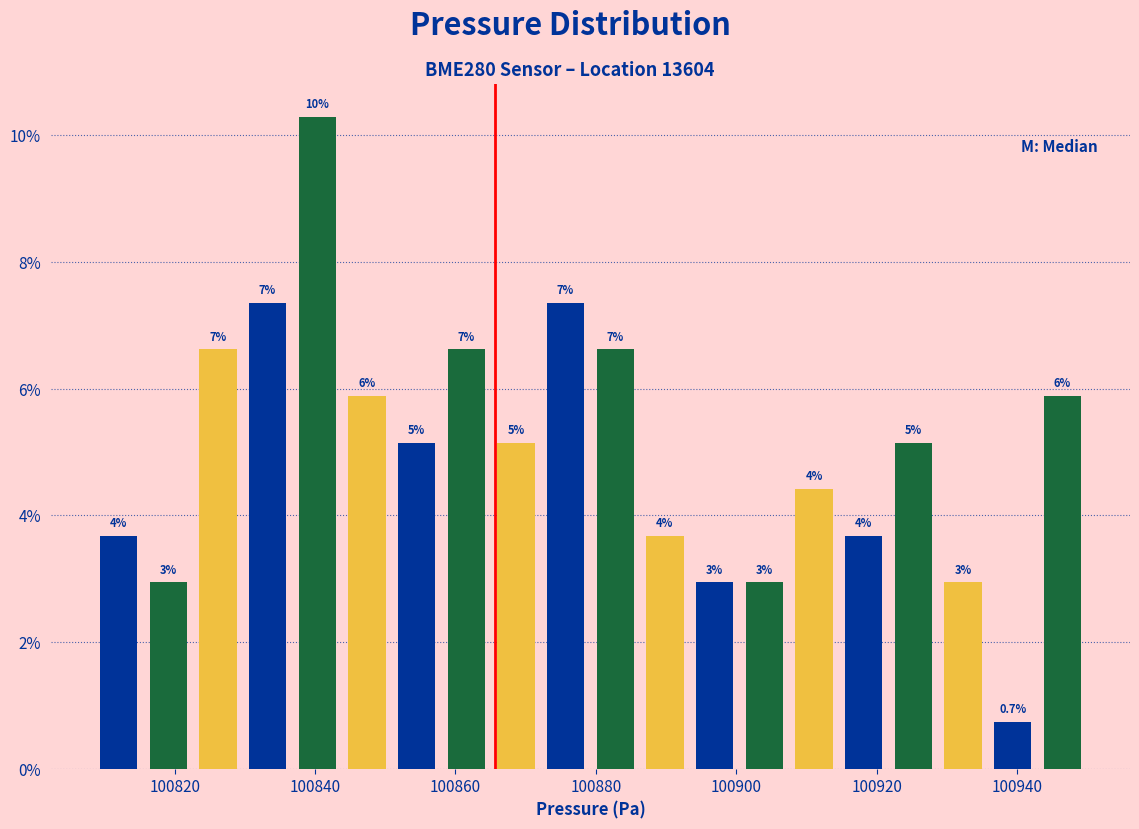

Around what value on the x-axis is the tallest bar? Give the approximate position of its centre, as read against the axis.

100840